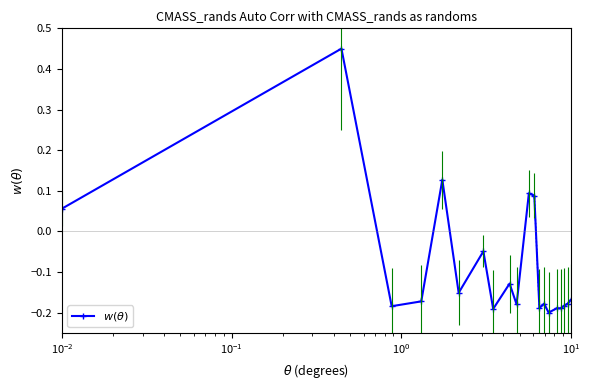

How many series are shown in this chart?

1